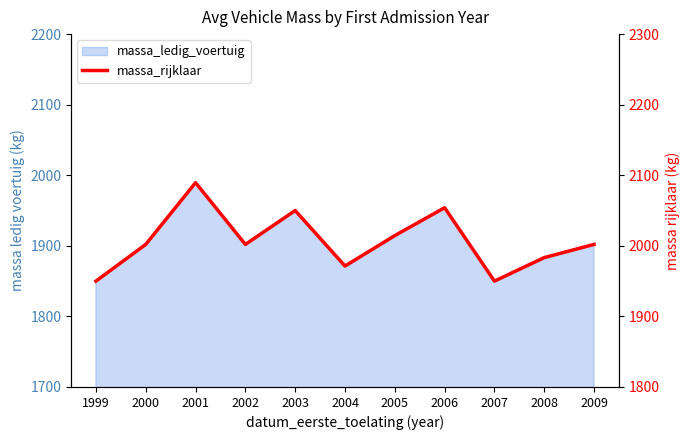

How many points are lower than both their immediate neighbors (excluding endpoints)?

3